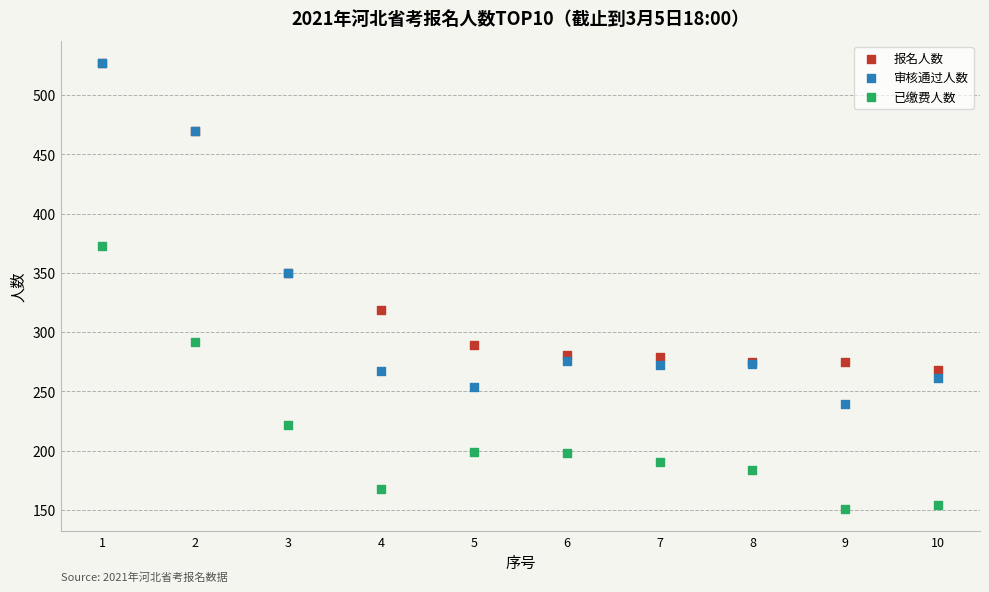

What are all the series names shown in the legend?

报名人数, 审核通过人数, 已缴费人数